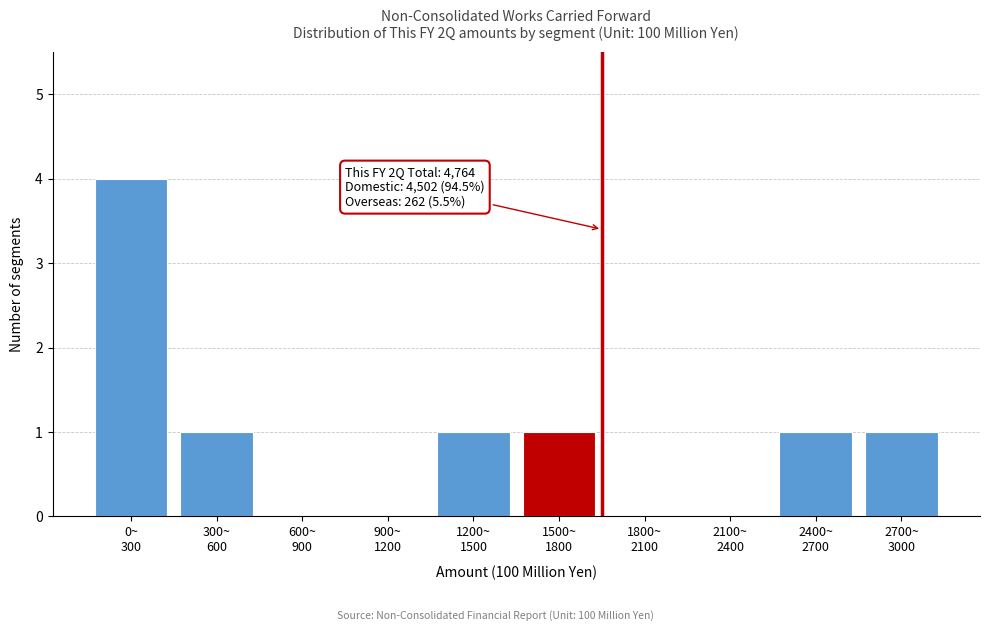

What is the maximum value shown in the chart?

4